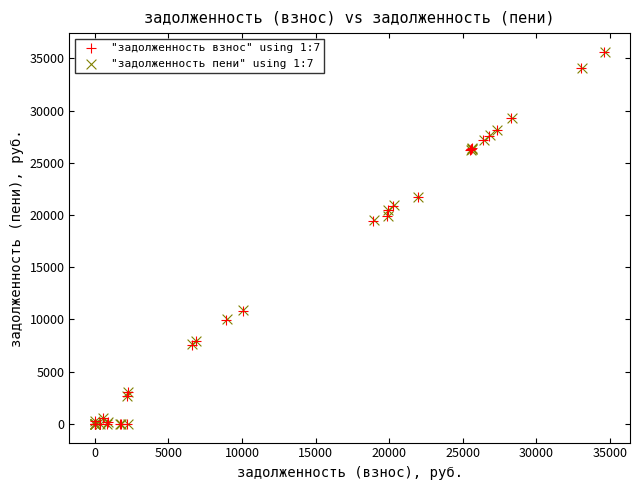

Which series has the largest Y range (max minus min)?

"задолженность пени" using 1:7